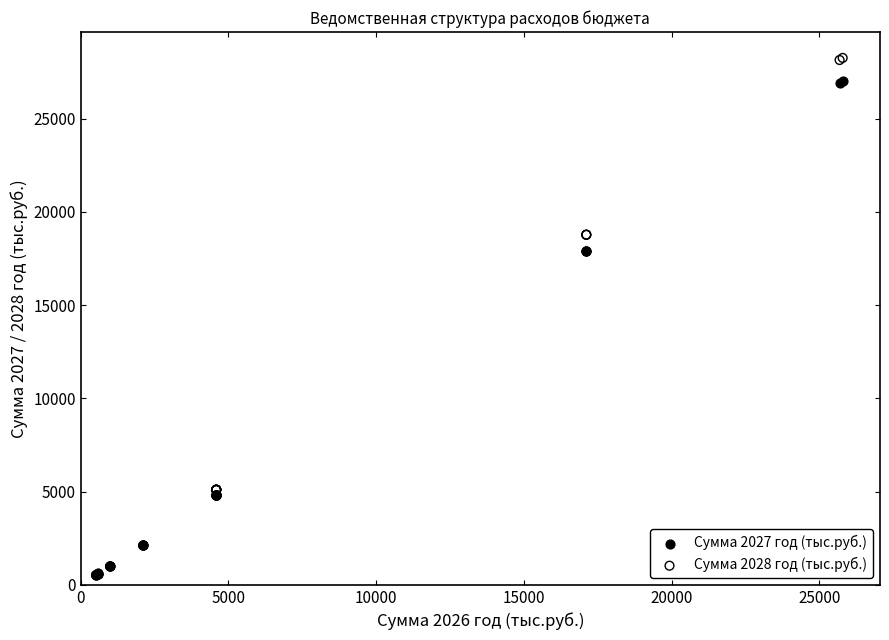

Which series reaches the maximum Y coordinate?

Сумма 2028 год (тыс.руб.)